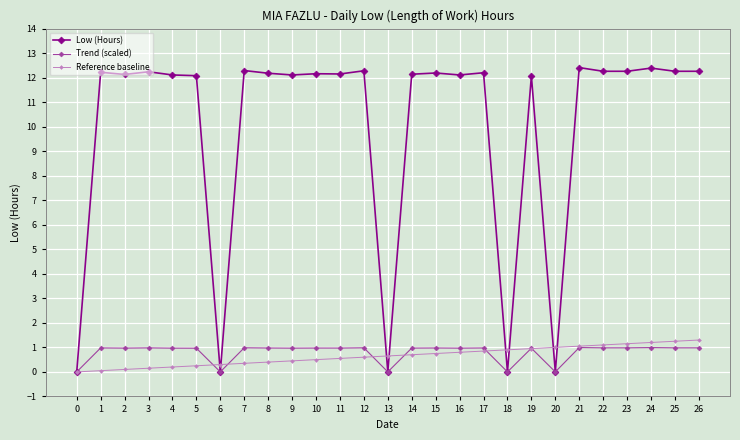

What is the value of the Trend (scaled) point at the 22nd from the left?

1.0